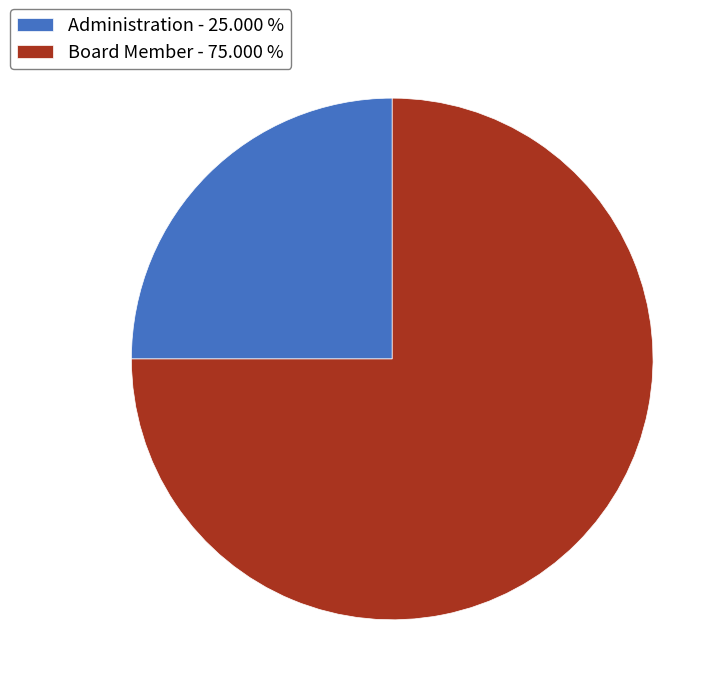

Is Administration - 25.000 % the majority of the pie?

No